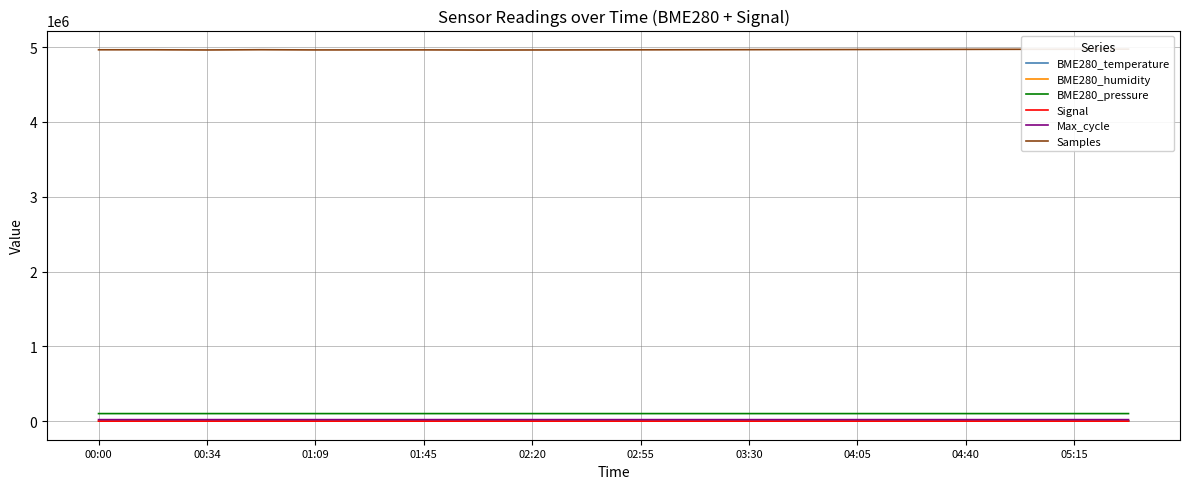

True or false: Signal has a value of -38.1 at 01:45.

False